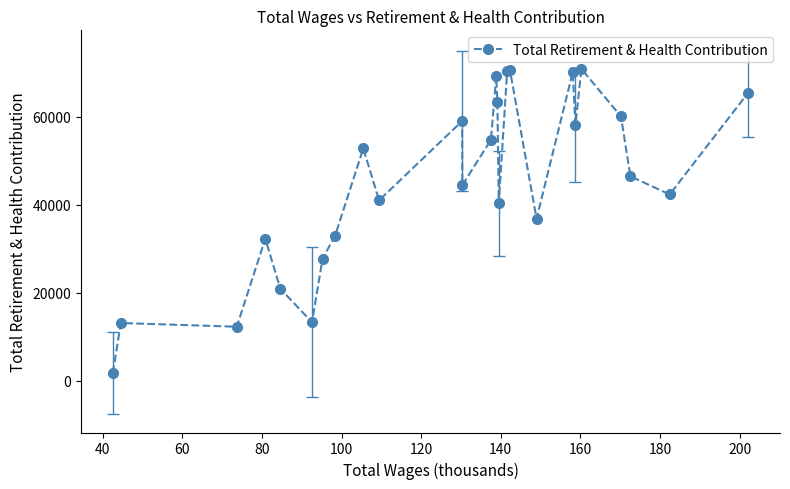

What is the average value?

44981